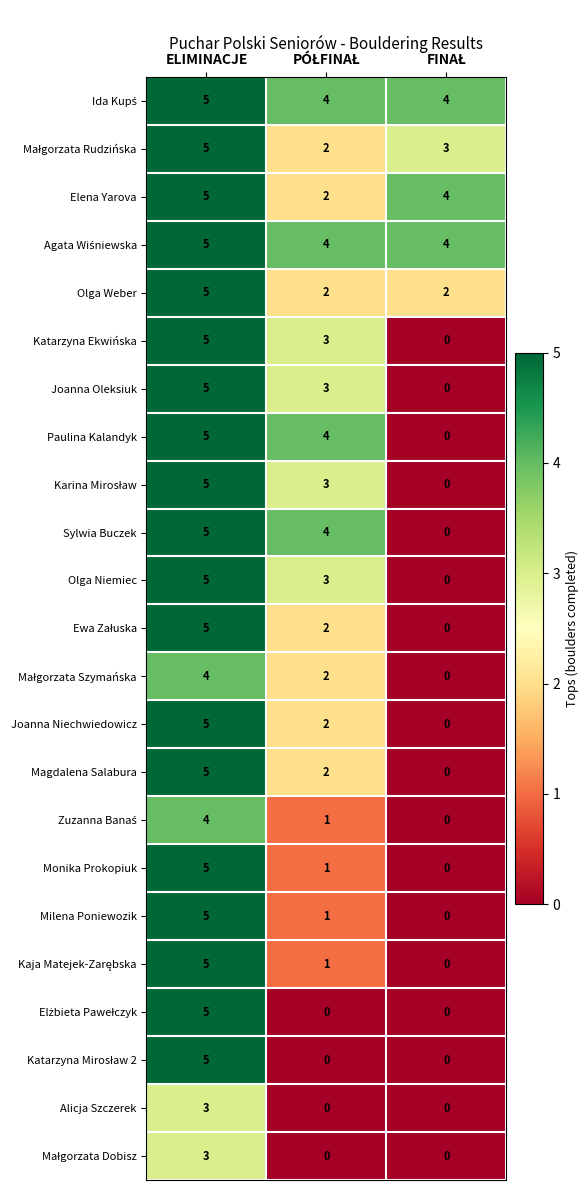

At how many categories does at least one series exceed 1?

3